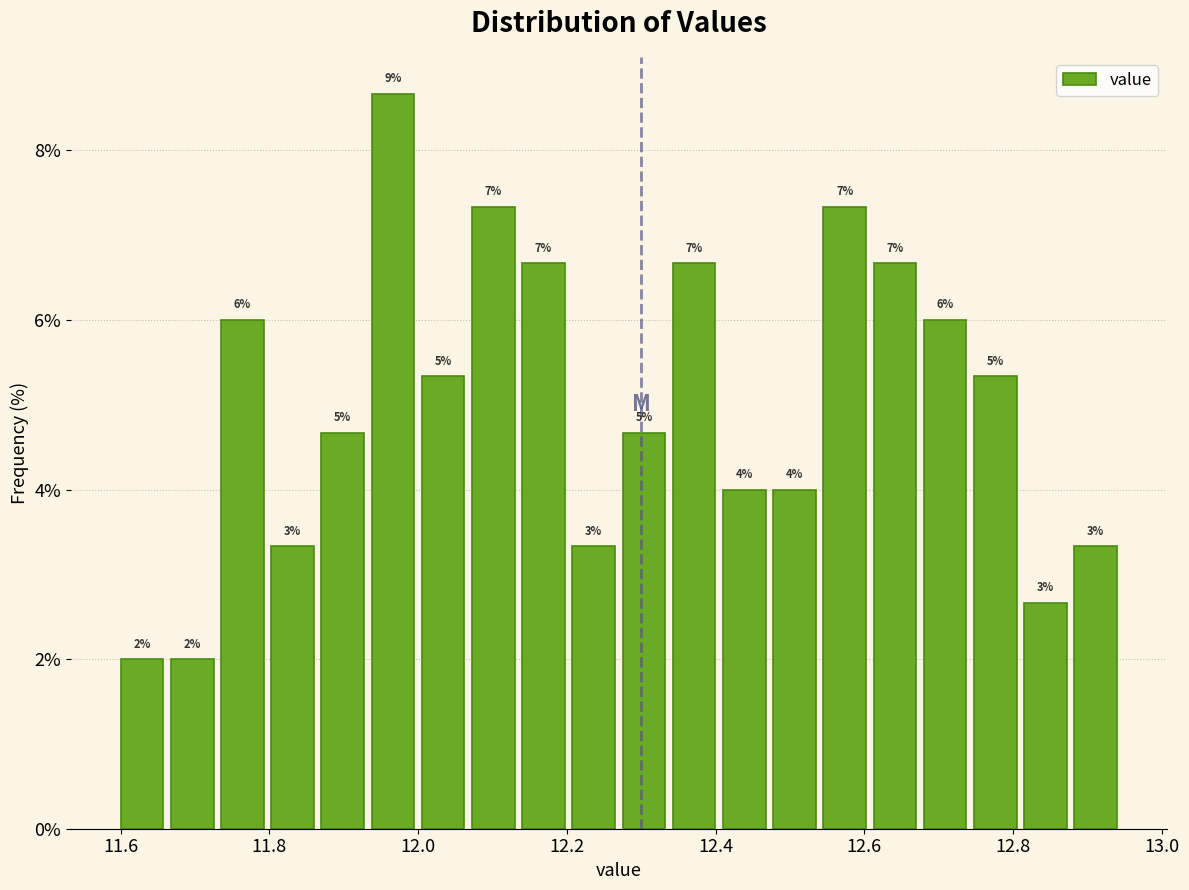

Around what value on the x-axis is the tallest bar? Give the approximate position of its centre, as read against the axis.

11.96